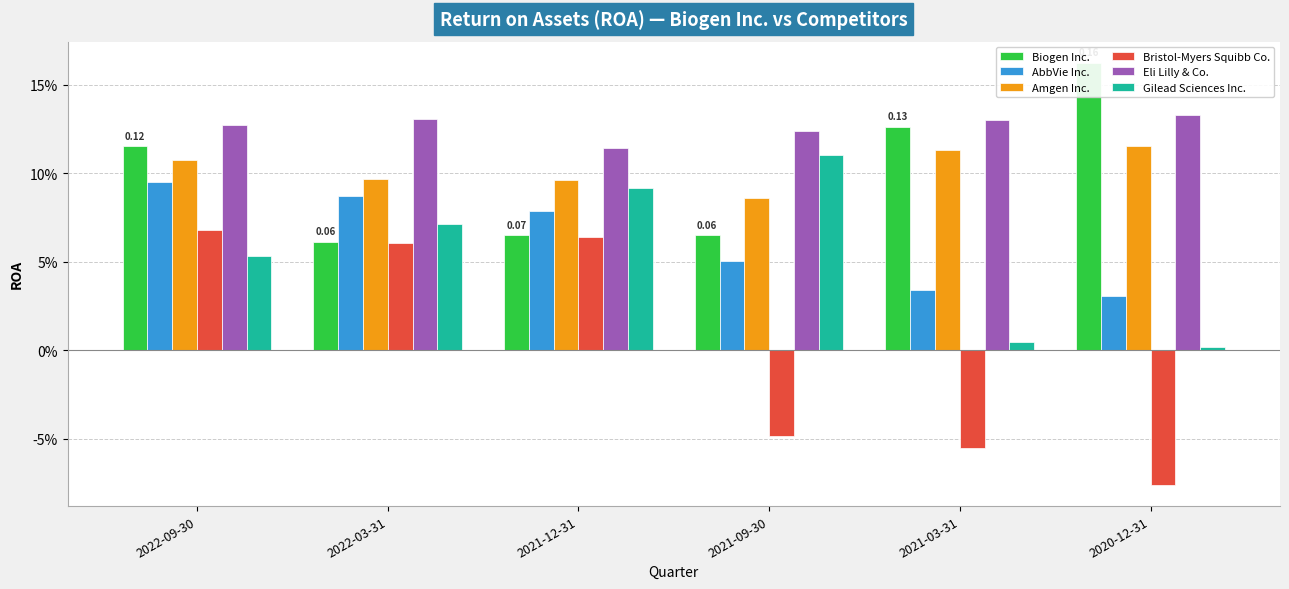

How many categories are shown in the chart?

6